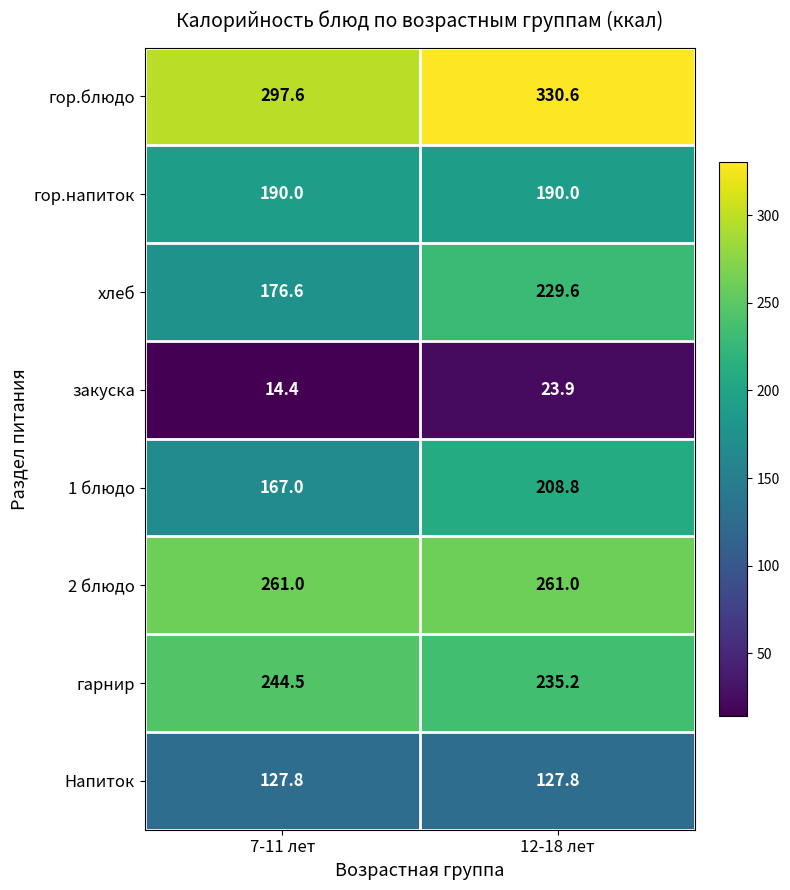

What is the minimum value shown in the chart?

14.4